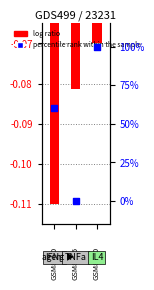

Which series has the largest total across all categories?

percentile rank within the sample